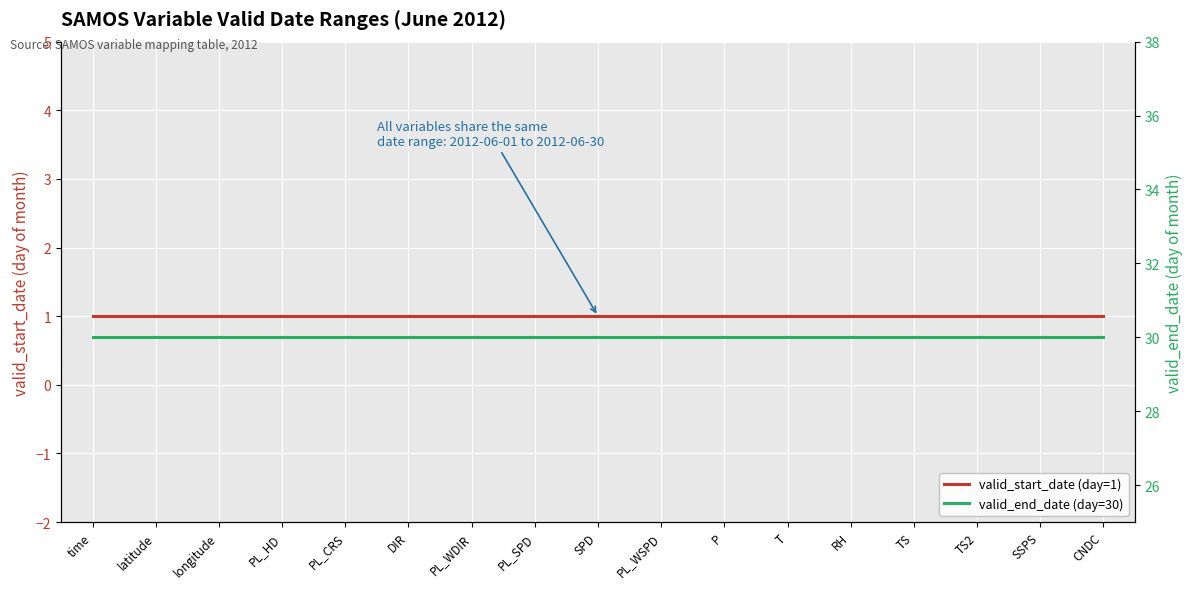

Which series has the largest total across all categories?

valid_end_date (day=30)